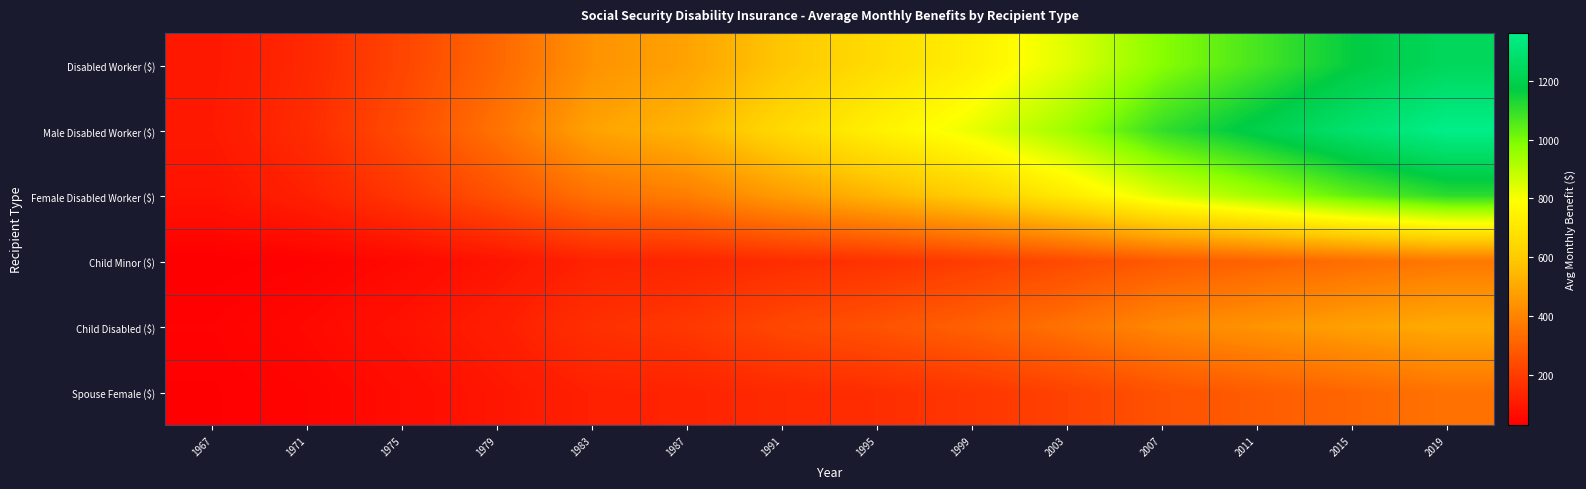

Reading left to right, what are all the values shown in this chart?

Disabled Worker ($): 1967=98.3	1971=146.0	1975=224.9	1979=321.3	1983=440.4	1987=487.5	1991=587.0	1995=663.1	1999=734.6	2003=840.7	2007=979.7	2011=1070.4	2015=1164.9	2019=1236.5
Male Disabled Worker ($): 1967=103.0	1971=154.6	1975=243.0	1979=351.6	1983=485.4	1987=539.3	1991=652.6	1995=740.5	1999=824.6	2003=942.9	2007=1099.0	2011=1192.7	2015=1288.3	2019=1361.7
Female Disabled Worker ($): 1967=85.6	1971=124.6	1975=184.9	1979=257.9	1983=348.0	1987=383.5	1991=465.8	1995=538.8	1999=612.2	2003=715.8	2007=843.8	2011=935.5	2015=1034.1	2019=1108.6
Child Minor ($): 1967=30.2	1971=39.6	1975=58.4	1979=89.5	1983=129.1	1987=137.5	1991=157.4	1995=173.1	1999=204.2	2003=240.5	2007=283.2	2011=308.3	2015=337.3	2019=368.0
Child Disabled ($): 1967=41.0	1971=58.0	1975=84.3	1979=117.3	1983=165.7	1987=187.6	1991=232.2	1995=263.1	1999=302.9	2003=352.1	2007=411.8	2011=444.4	2015=480.9	2019=509.1
Spouse Female ($): 1967=34.3	1971=45.8	1975=67.2	1979=96.0	1983=125.0	1987=130.6	1991=149.4	1995=160.6	1999=184.8	2003=217.3	2007=261.7	2011=290.4	2015=317.9	2019=352.2